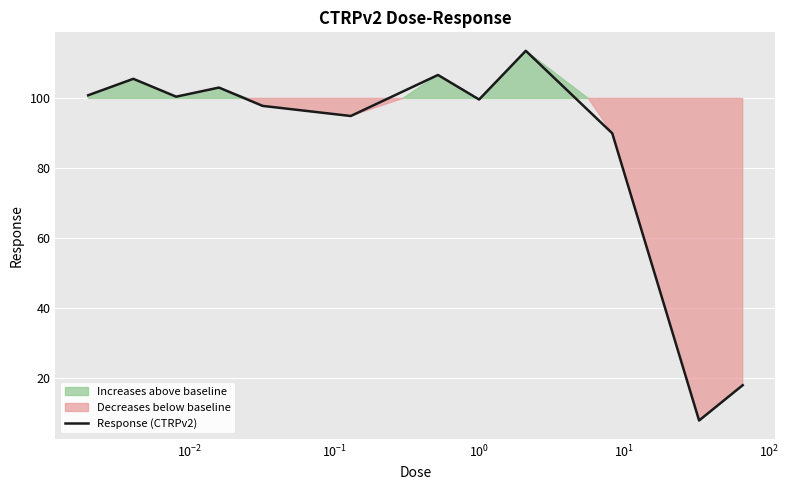

What is the difference between the second highest and second lowest values?

88.6